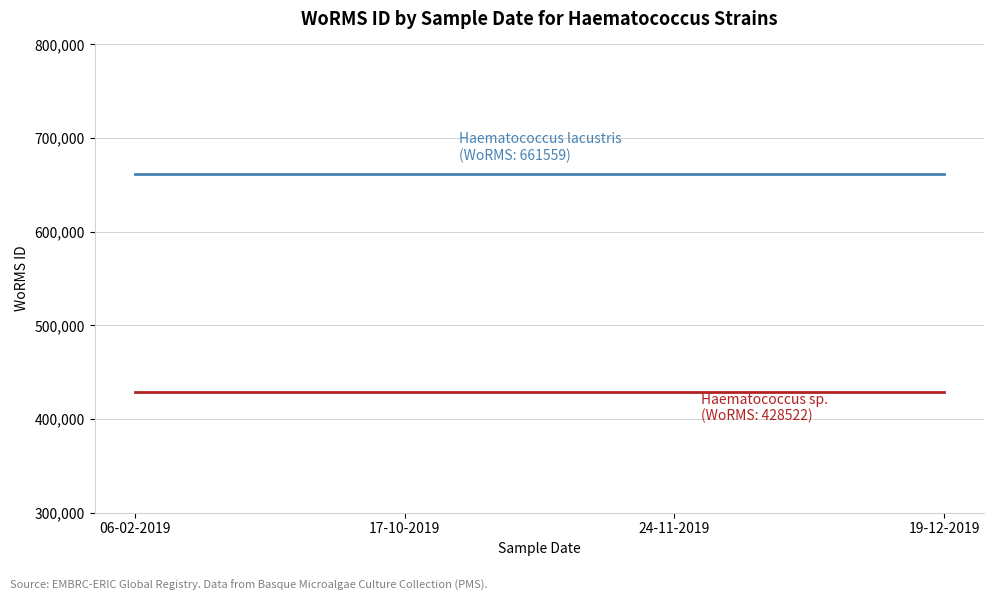

Is this an area chart (filled region under the line)?

No